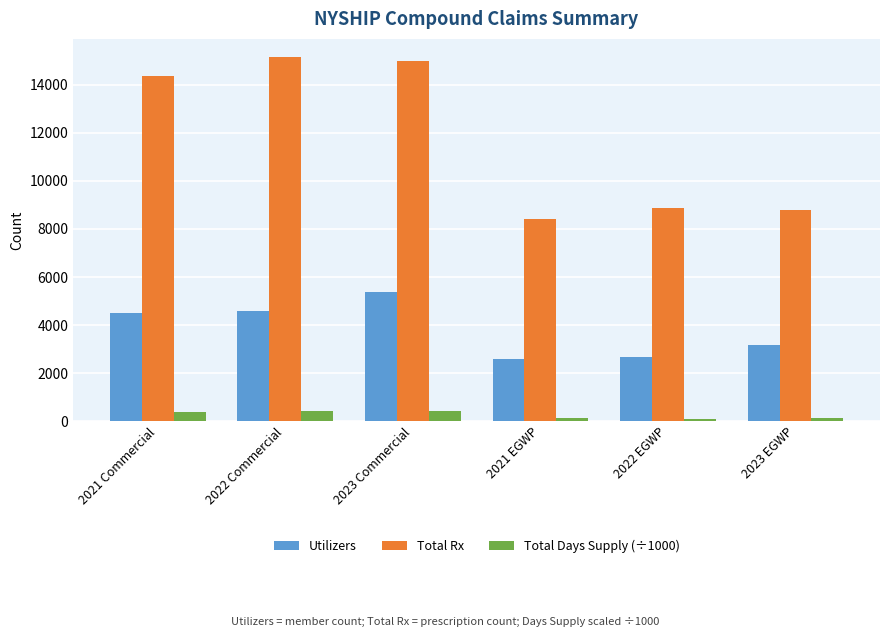

What is the spread (max minus min) of values at 2021 EGWP?

8308.1